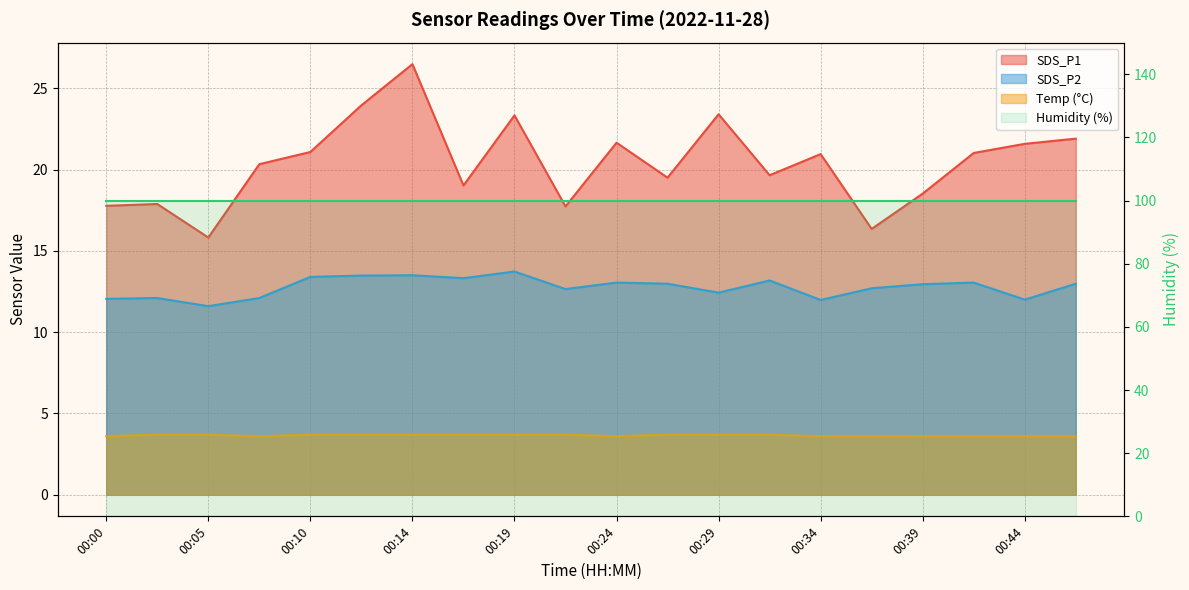

Is it true that SDS_P2 equals 20.5 at 00:05?

False